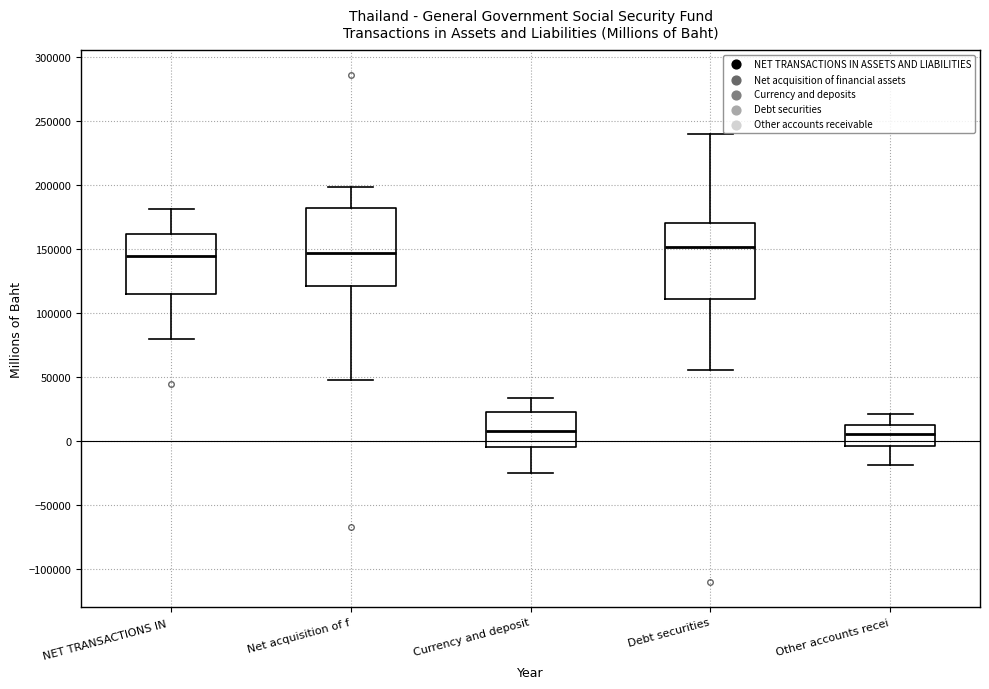

Reading left to right, read every box against the y-axis: the position of its median line, the range the box covers, and the ends of its whiskers. The values are not printed on the chart, so give them approximately, as read against the axis.

NET TRANSACTIONS IN: median 145000, box 115000 to 160000, whiskers 80000 to 180000
Net acquisition of f: median 145000, box 120000 to 185000, whiskers 50000 to 200000
Currency and deposit: median 10000, box -5000 to 25000, whiskers -25000 to 35000
Debt securities: median 150000, box 110000 to 170000, whiskers 55000 to 240000
Other accounts recei: median 5000, box -5000 to 15000, whiskers -20000 to 20000